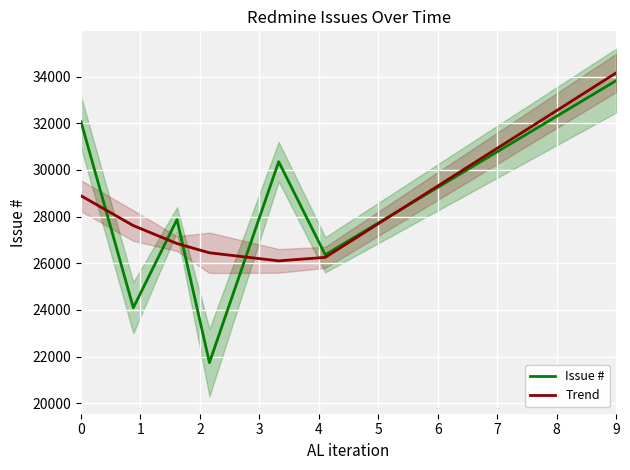

What is the lowest value of the Trend series?

26101.7